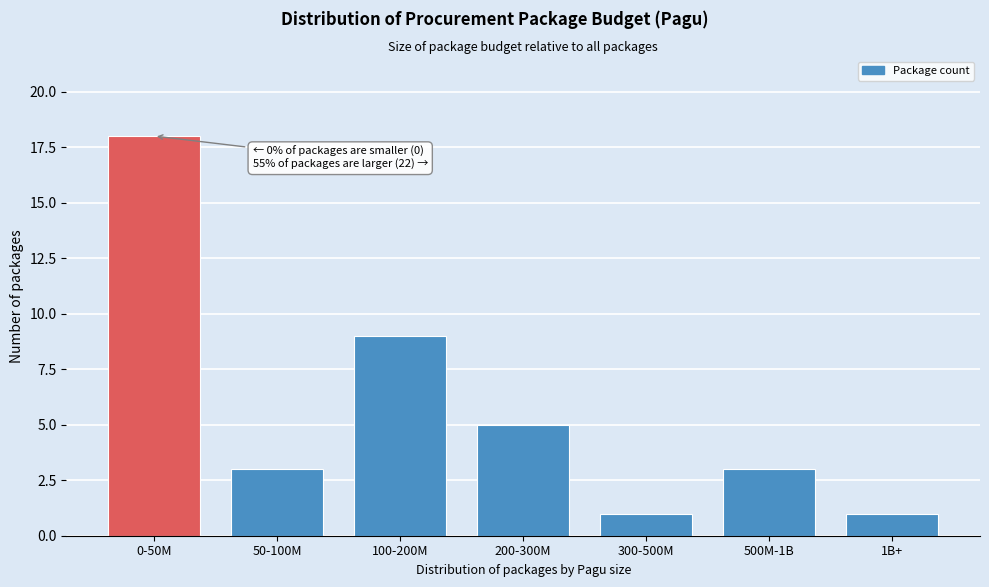

Reading right to left, what are all the values shown in this chart?

1B+=1	500M-1B=3	300-500M=1	200-300M=5	100-200M=9	50-100M=3	0-50M=18